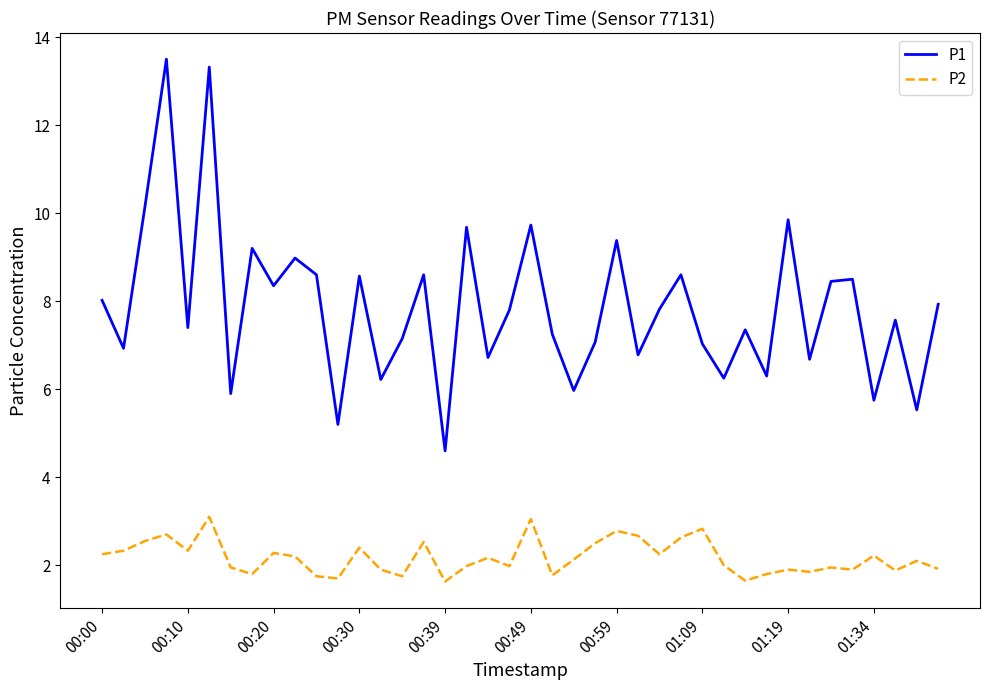

True or false: P2 and P1 cross at least once.

False